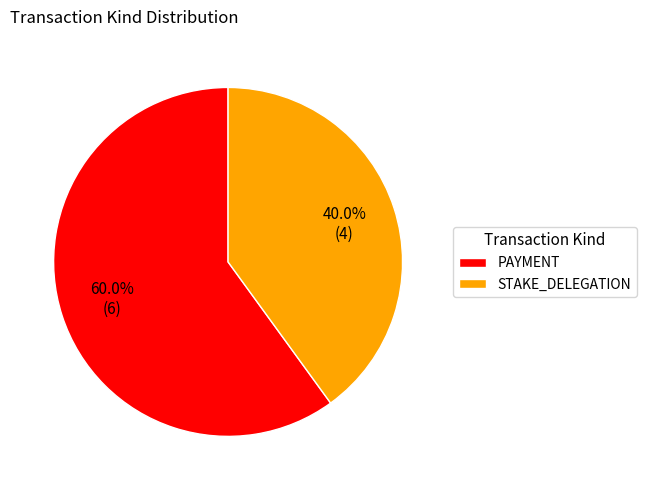

Count the number of slices in the pie.

2